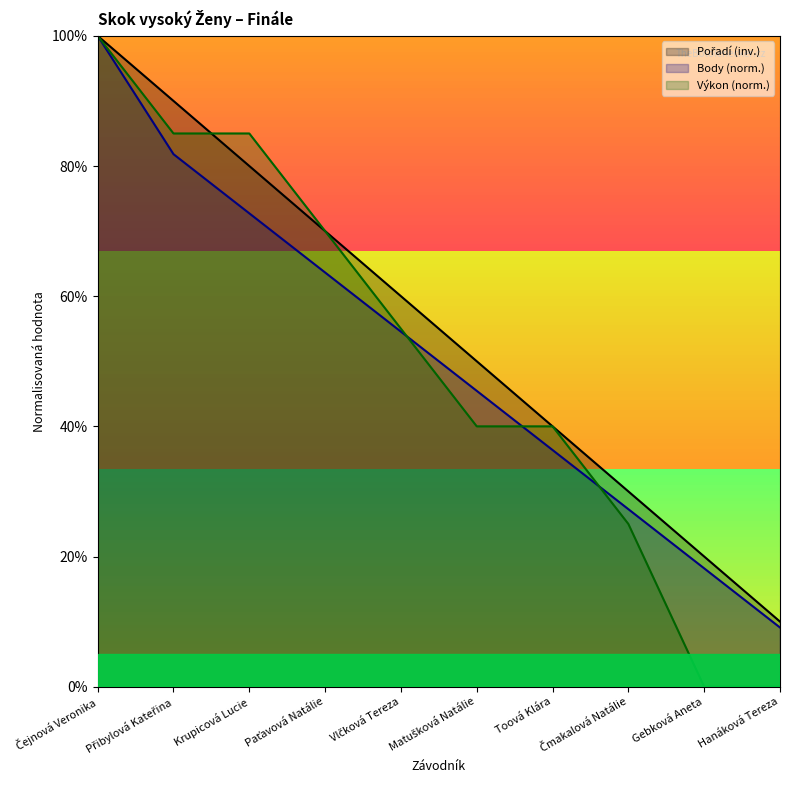

What is the average value of the Výkon (norm.) series?

50.0